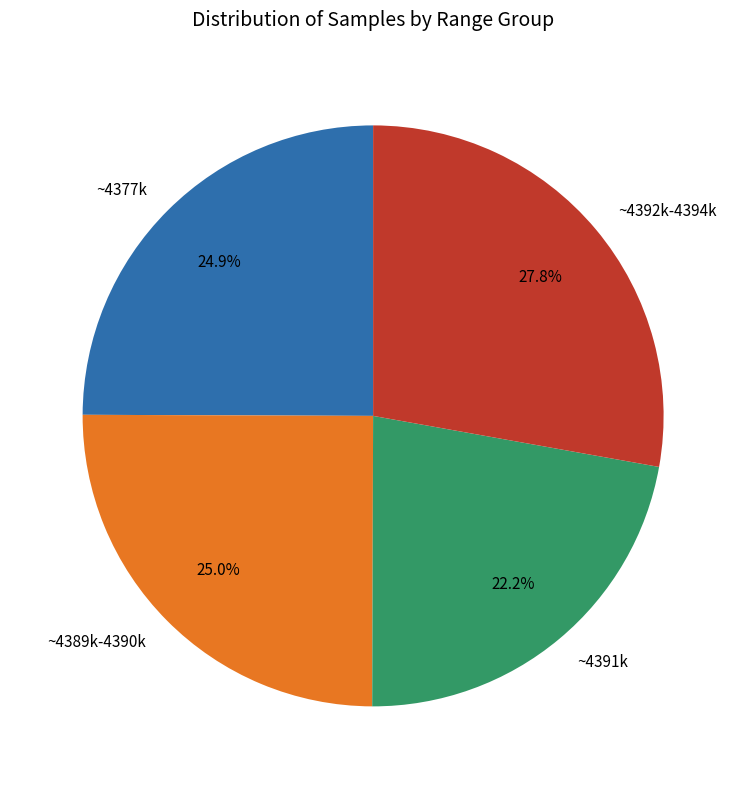

What percentage is NOT represented by ~4389k-4390k?

75.0%